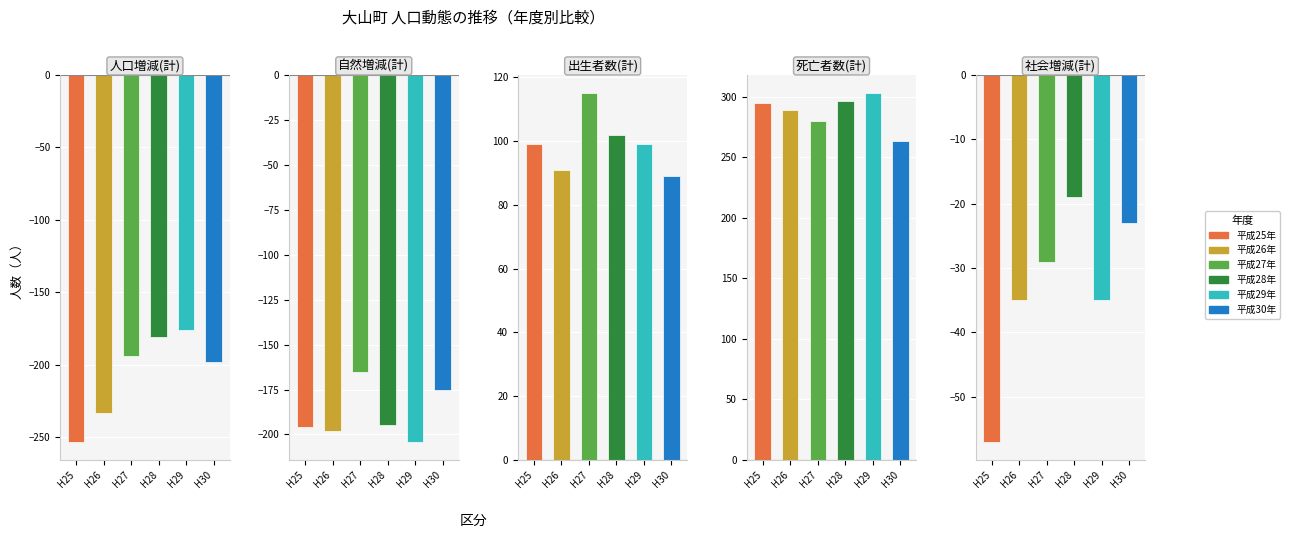

Which series has the largest total across all categories?

平成27年